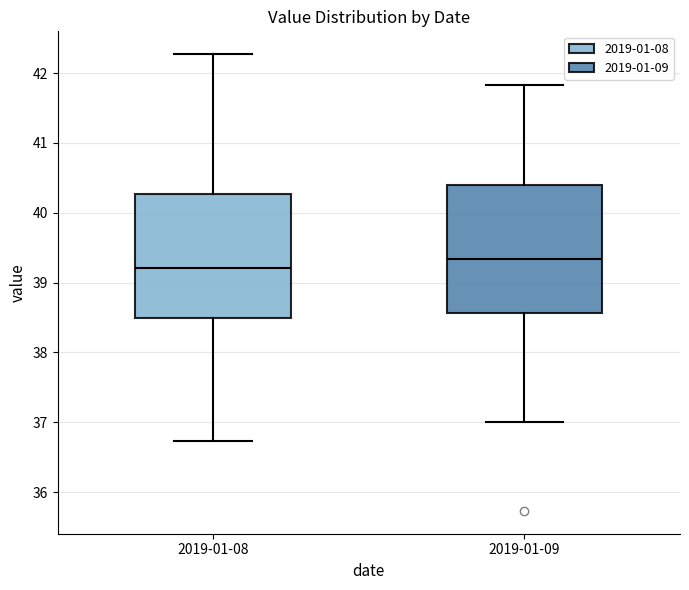

Reading left to right, read every box against the y-axis: the position of its median line, the range the box covers, and the ends of its whiskers. The values are not printed on the chart, so give them approximately, as read against the axis.

2019-01-08: median 39.2, box 38.5 to 40.3, whiskers 36.7 to 42.3
2019-01-09: median 39.3, box 38.6 to 40.4, whiskers 37.0 to 41.8